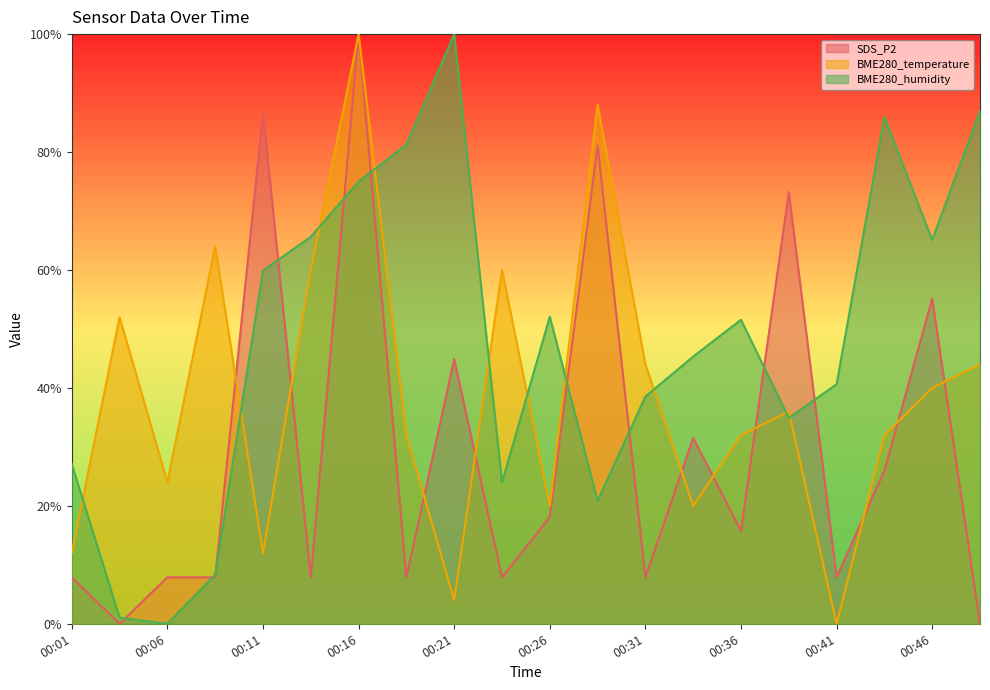

What is the value of the BME280_temperature point at the 1st from the left?

0.1